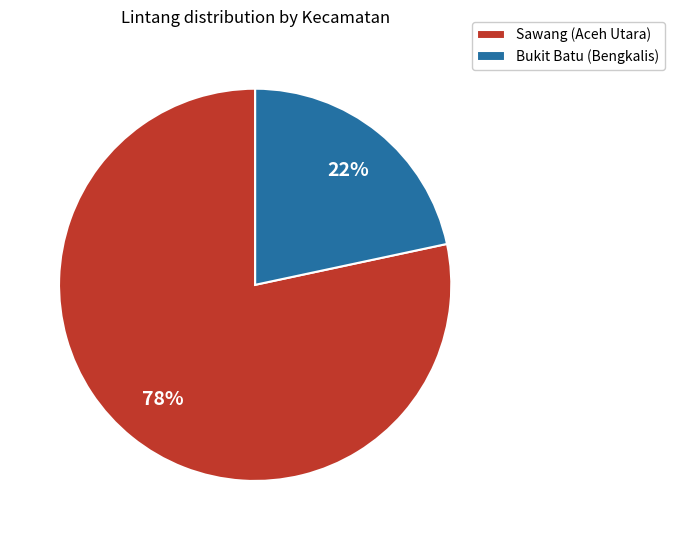

To the nearest percent, what is the average slice percentage?

50%